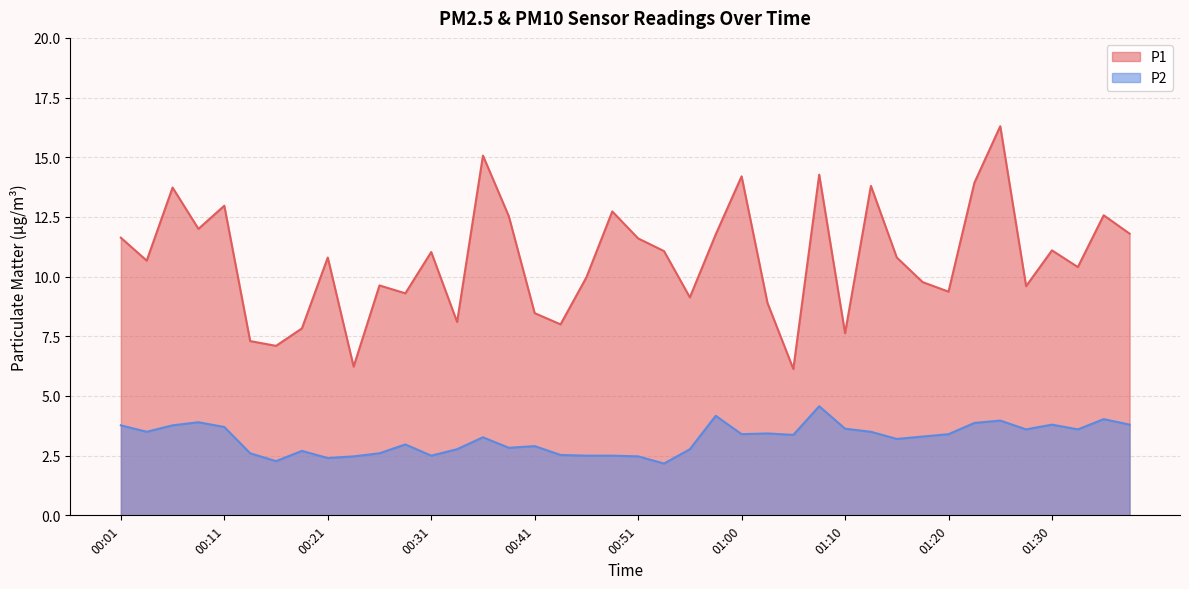

What is the label of the 5th point from the right?

01:27